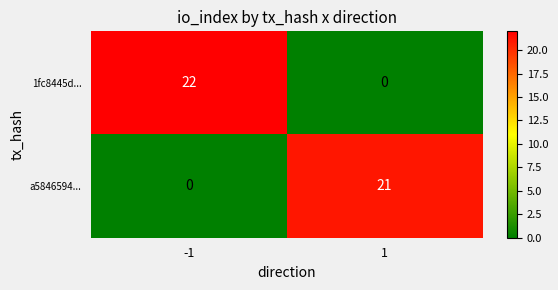

How many categories are shown in the chart?

2